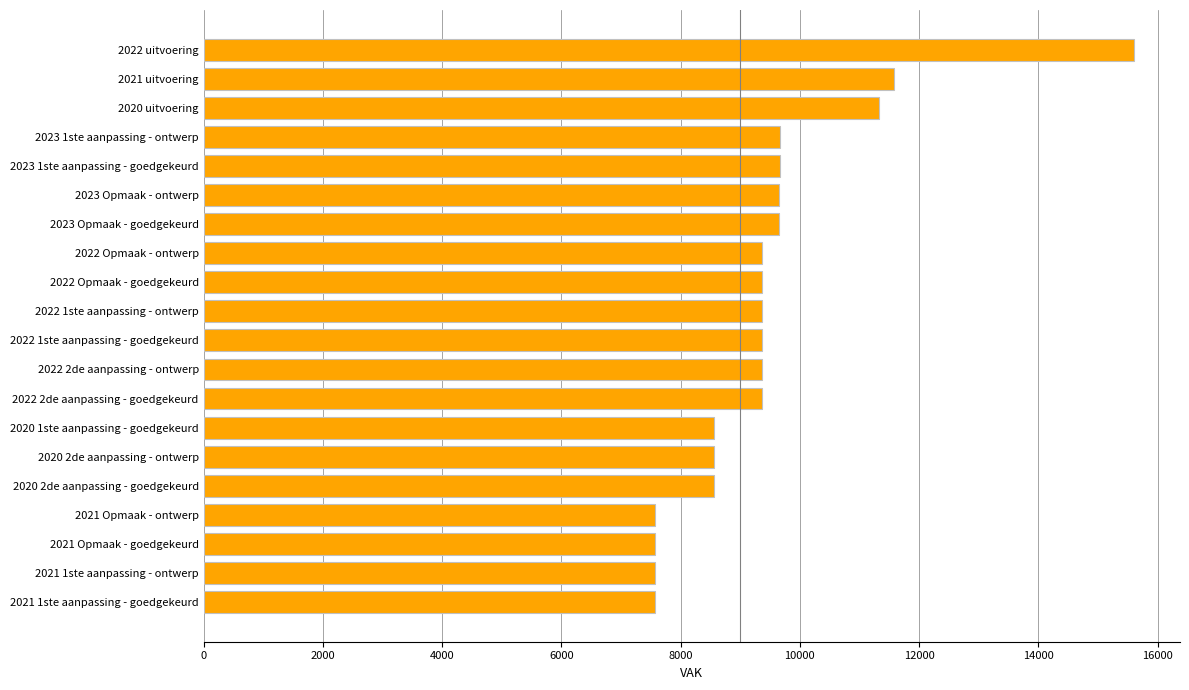

Count the number of data series in this chart.

1